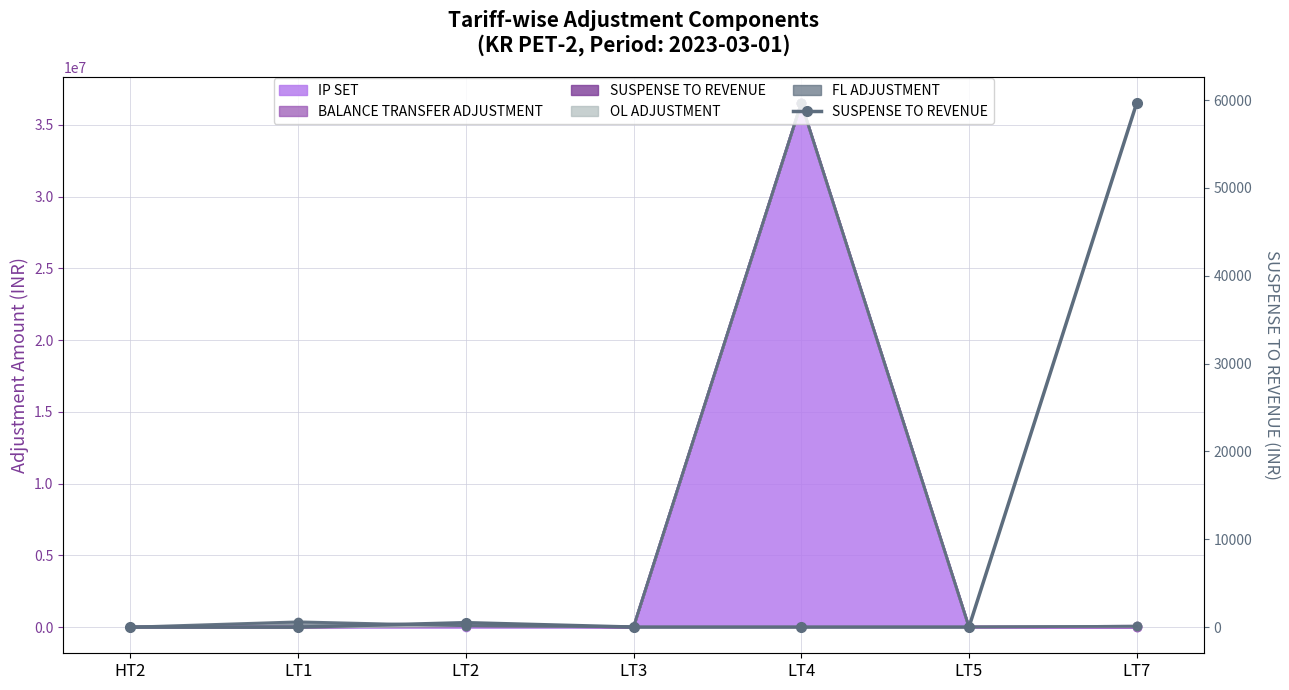

What is the difference between the second highest and second lowest values?

500